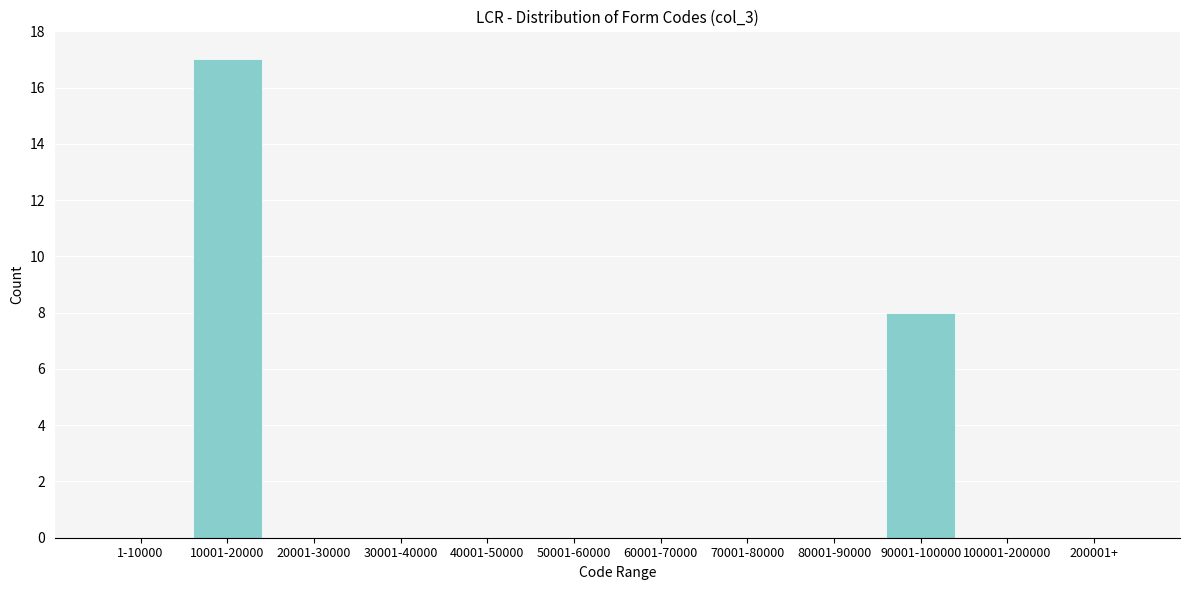

Reading left to right, transcribe all the data shown in this chart.

1-10000=0	10001-20000=17	20001-30000=0	30001-40000=0	40001-50000=0	50001-60000=0	60001-70000=0	70001-80000=0	80001-90000=0	90001-100000=8	100001-200000=0	200001+=0